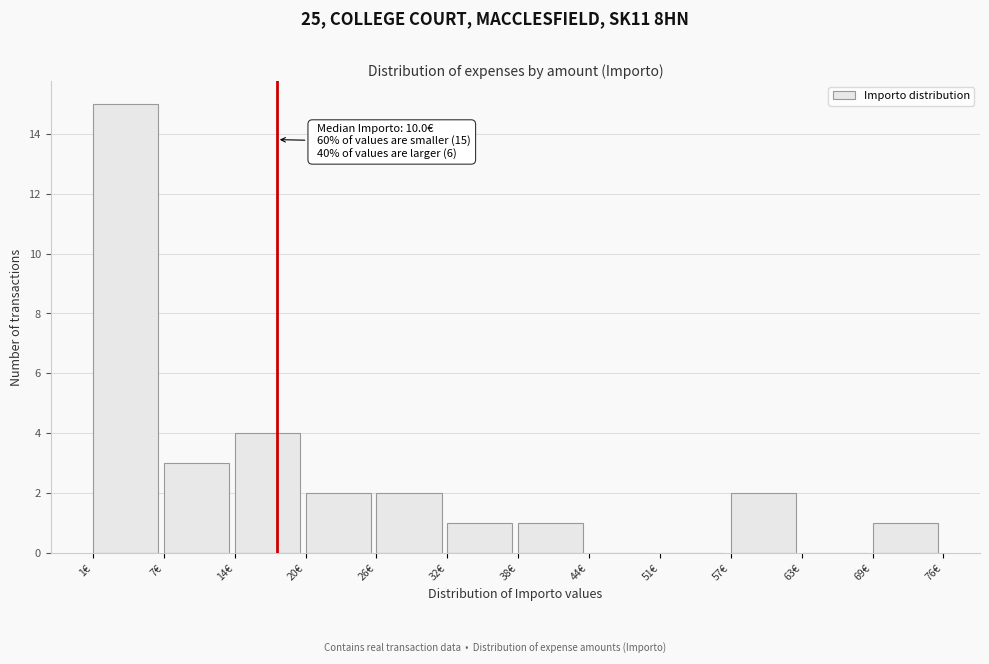

Which range on the x-axis has the tallest bar?

1.1 to 7.3